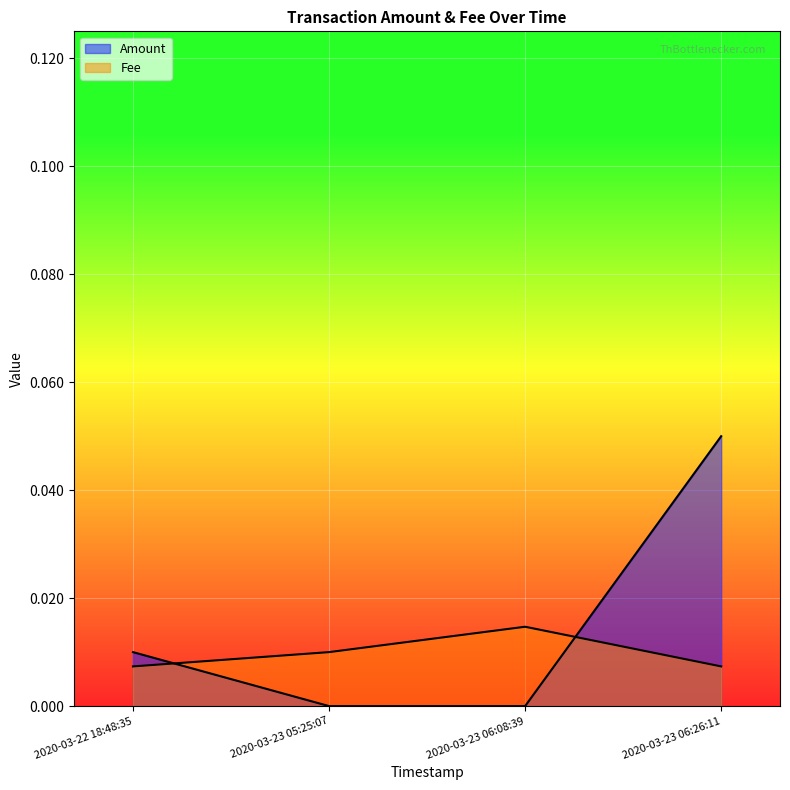

What are all the series names shown in the legend?

Amount, Fee